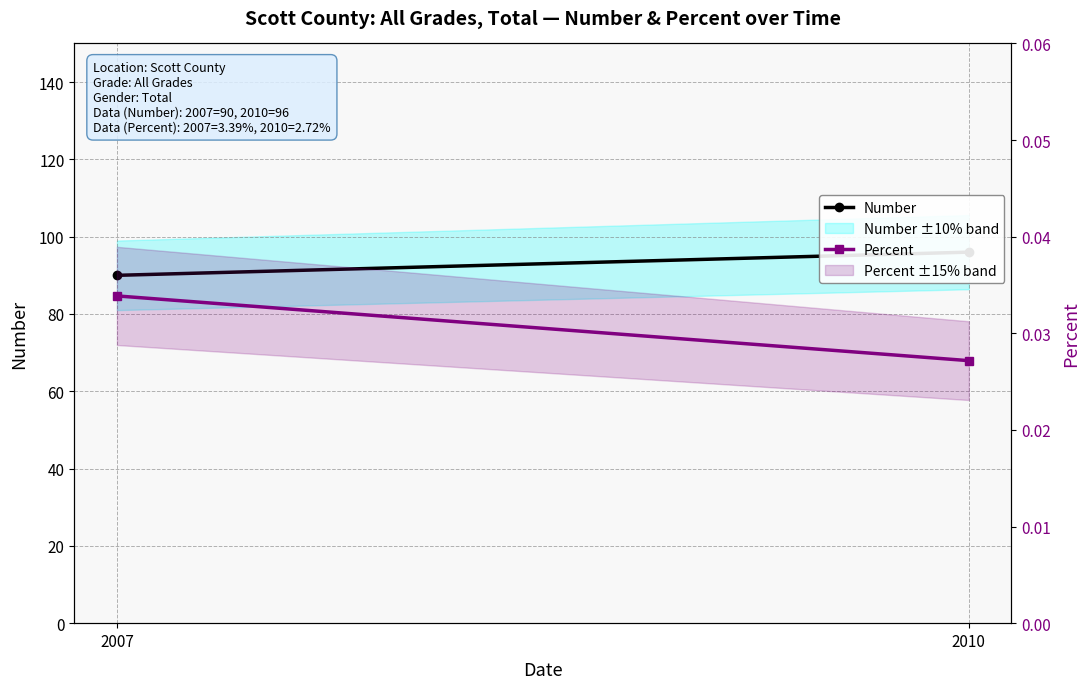

At which category is the sum across all series the highest?

2010